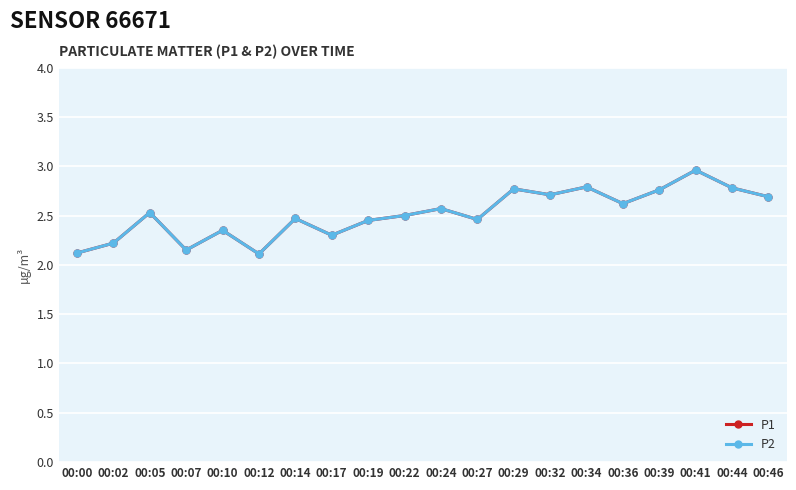

True or false: P1 has more than 0 points higher than both neighbors.

True